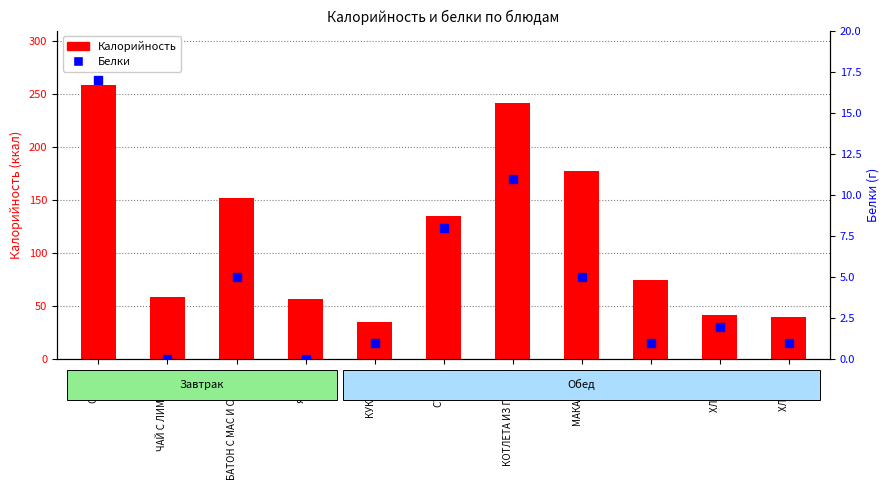

What is the difference between the Калорийность values at ХЛЕБ ПШ and ЧАЙ С ЛИМОНОМ?

17